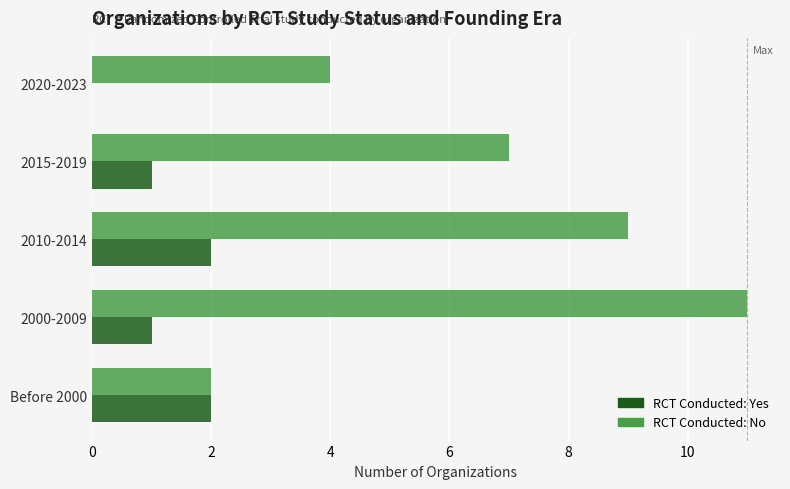

At which category is the sum across all series the highest?

2000-2009